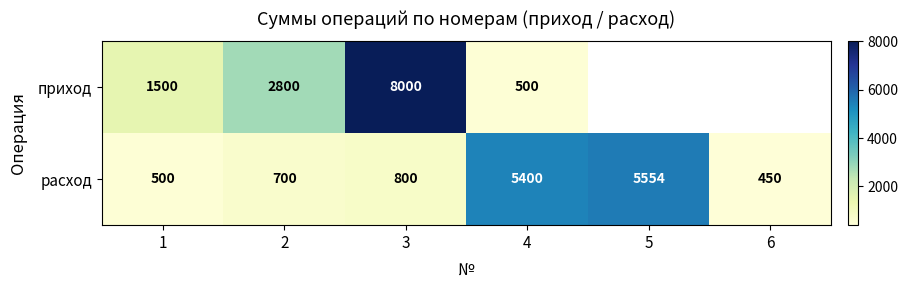

At how many categories does at least one series exceed 3499?

3